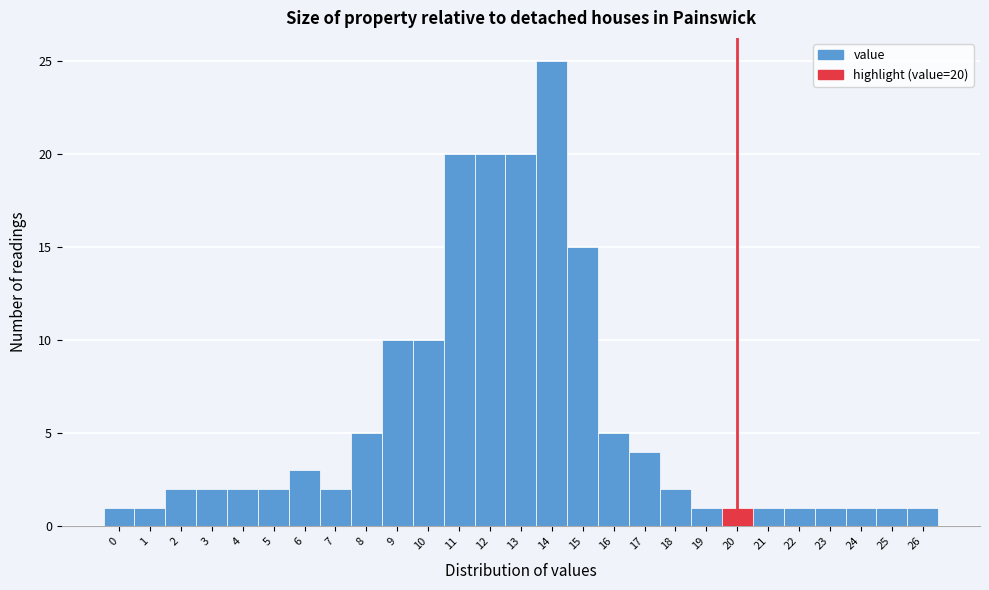

Over which range of the x-axis is the bar tallest?

13.5 to 14.5